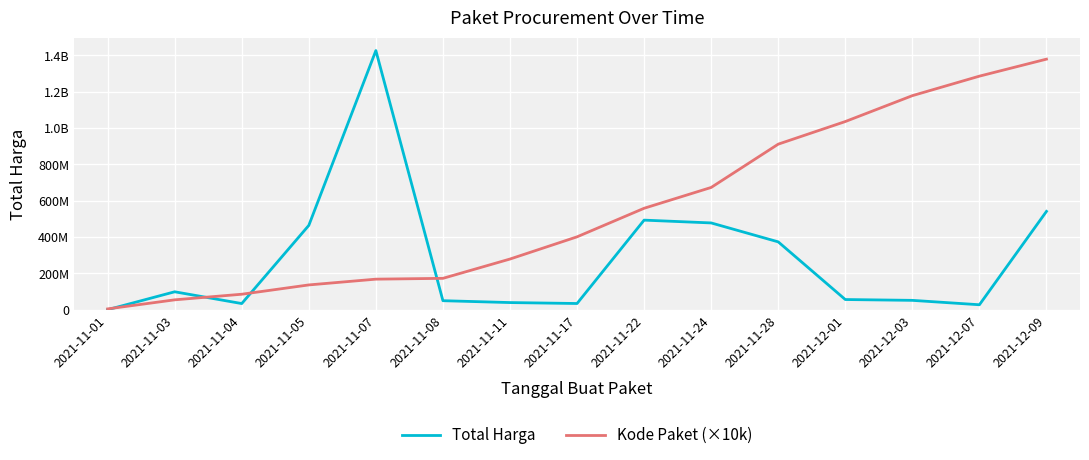

Where do Kode Paket (×10k) and Total Harga first cross each other?

2021-11-01 and 2021-11-03